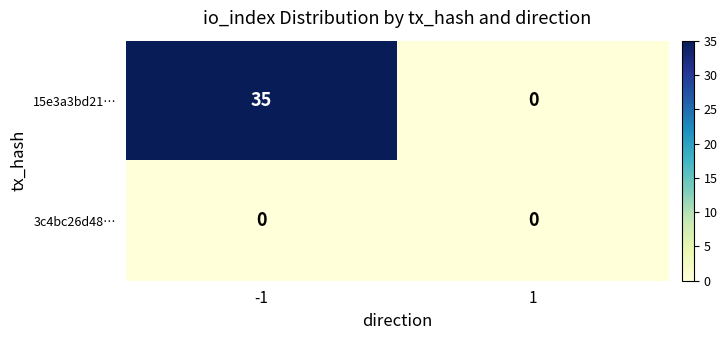

List the series in order of their overall mean, lowest first.

3c4bc26d48…, 15e3a3bd21…